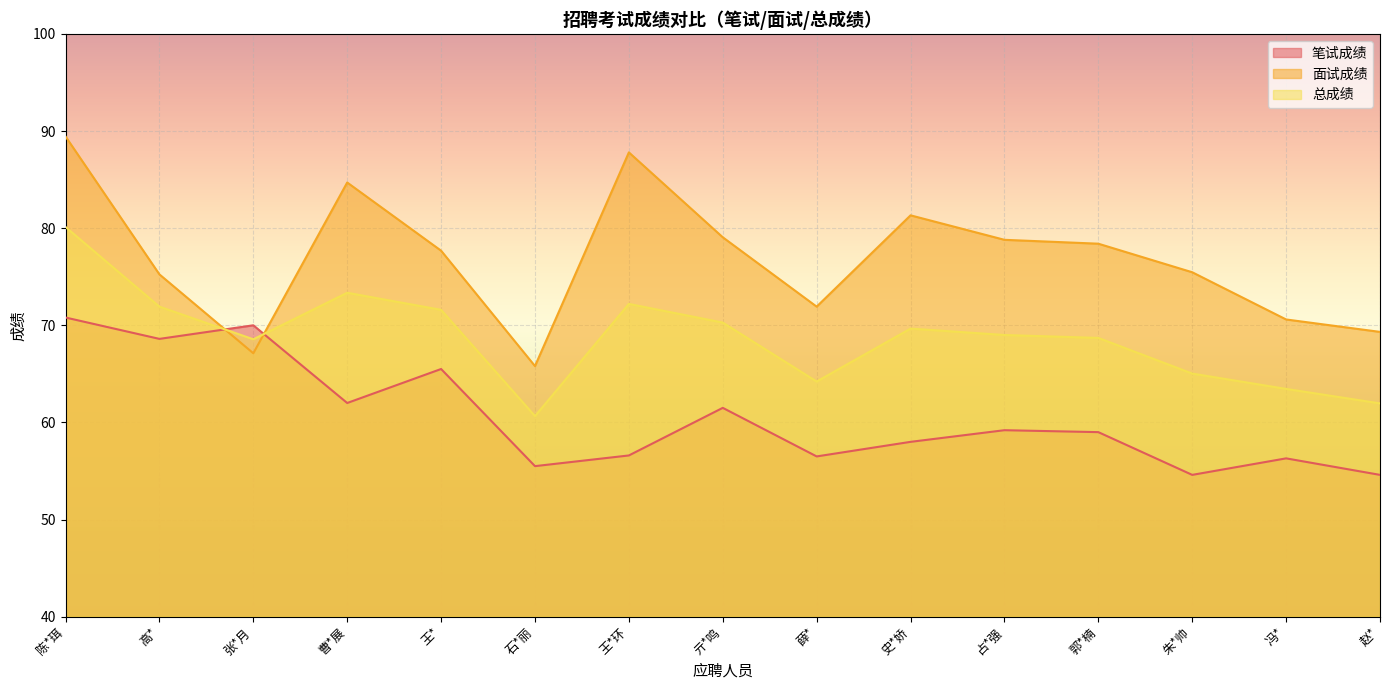

Reading right to left, transcribe all the data shown in this chart.

笔试成绩: 赵*=54.6	冯*=56.3	朱*帅=54.6	郭*楠=59.0	占*强=59.2	史*娇=58.0	薛*=56.5	亓*鸣=61.5	王*环=56.6	石*丽=55.5	王*=65.5	曹*展=62.0	张*月=70.0	高*=68.6	陈*珥=70.8
面试成绩: 赵*=69.3	冯*=70.6	朱*帅=75.5	郭*楠=78.4	占*强=78.8	史*娇=81.3	薛*=71.9	亓*鸣=79.1	王*环=87.8	石*丽=65.8	王*=77.7	曹*展=84.7	张*月=67.1	高*=75.2	陈*珥=89.4
总成绩: 赵*=62.0	冯*=63.5	朱*帅=65.0	郭*楠=68.7	占*强=69.0	史*娇=69.7	薛*=64.2	亓*鸣=70.3	王*环=72.2	石*丽=60.6	王*=71.6	曹*展=73.3	张*月=68.6	高*=71.9	陈*珥=80.1